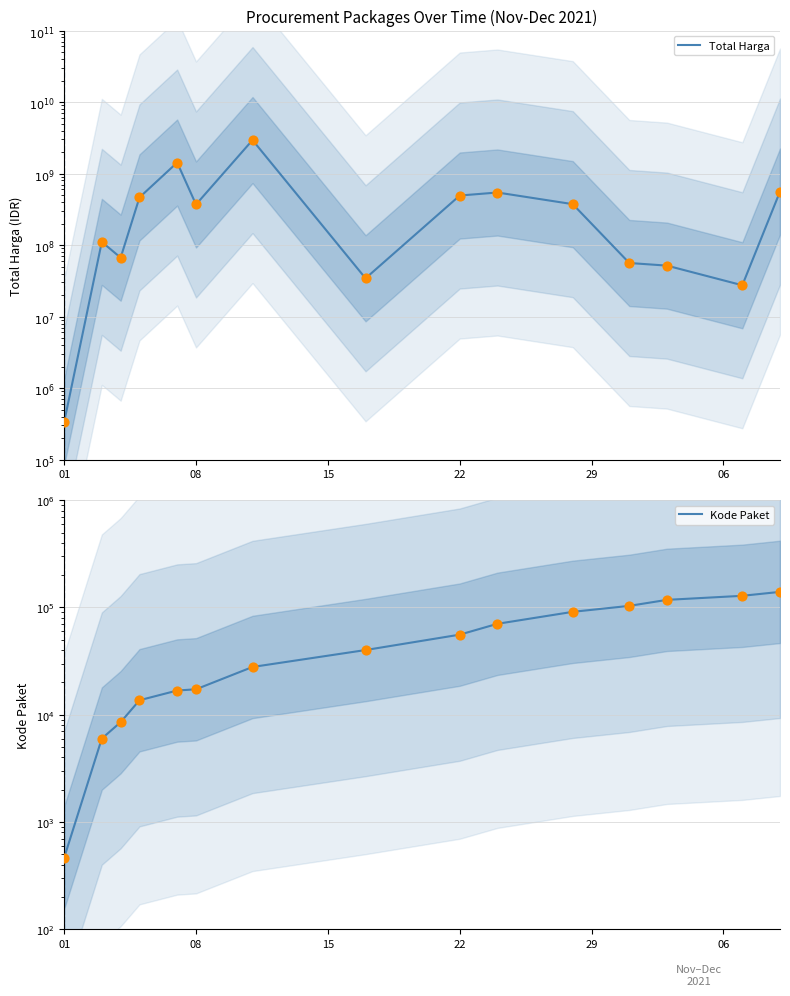

Which series reaches the maximum Y coordinate?

Total Harga